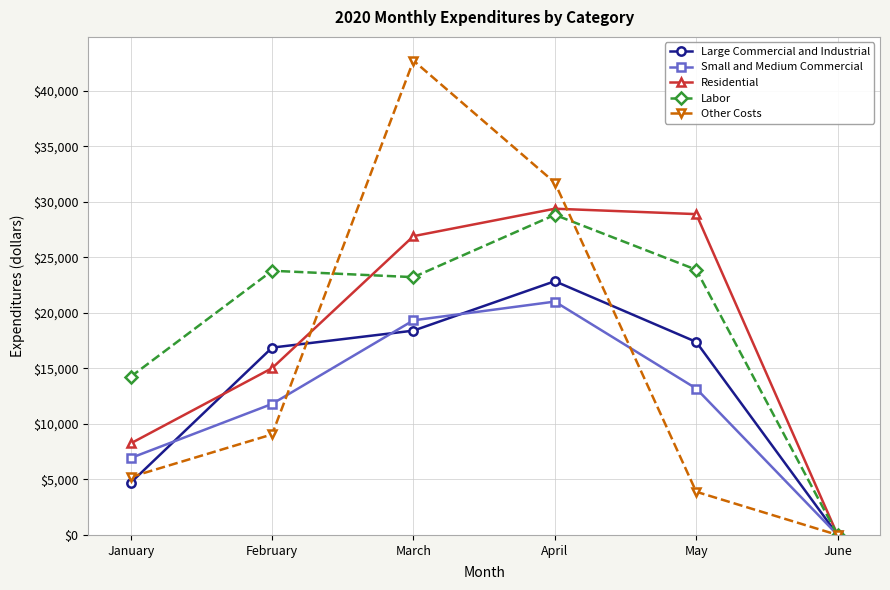

Where does the Small and Medium Commercial series first go above 13182?

March